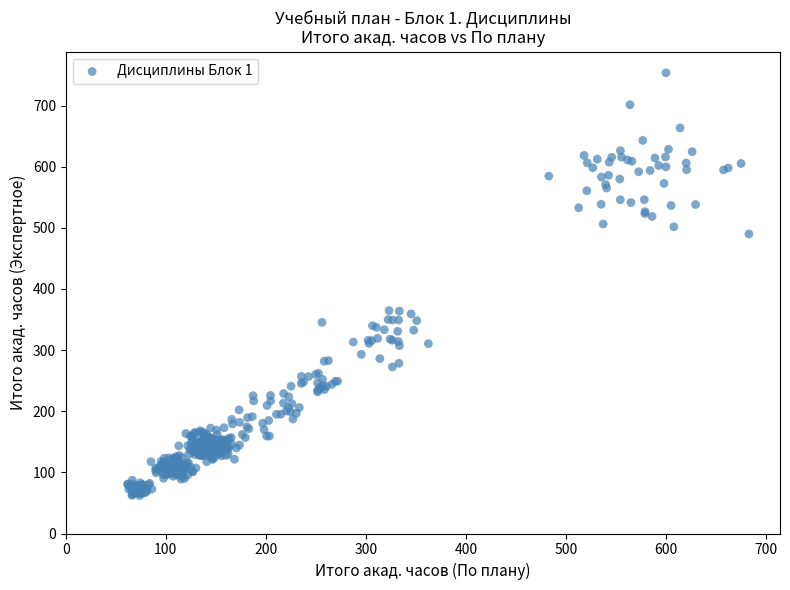

What is the range of Y values (max minus min)?

691.4